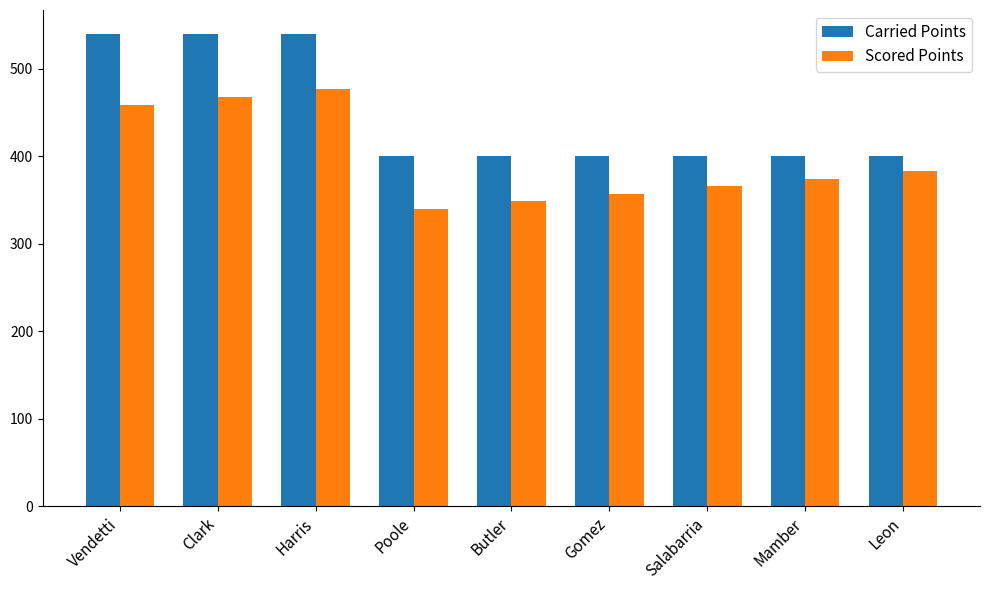

Reading left to right, transcribe all the data shown in this chart.

Carried Points: Vendetti=540.0	Clark=540.0	Harris=540.0	Poole=400.0	Butler=400.0	Gomez=400.0	Salabarria=400.0	Mamber=400.0	Leon=400.0
Scored Points: Vendetti=459.0	Clark=468.0	Harris=477.0	Poole=340.0	Butler=348.6	Gomez=357.1	Salabarria=365.7	Mamber=374.3	Leon=382.9